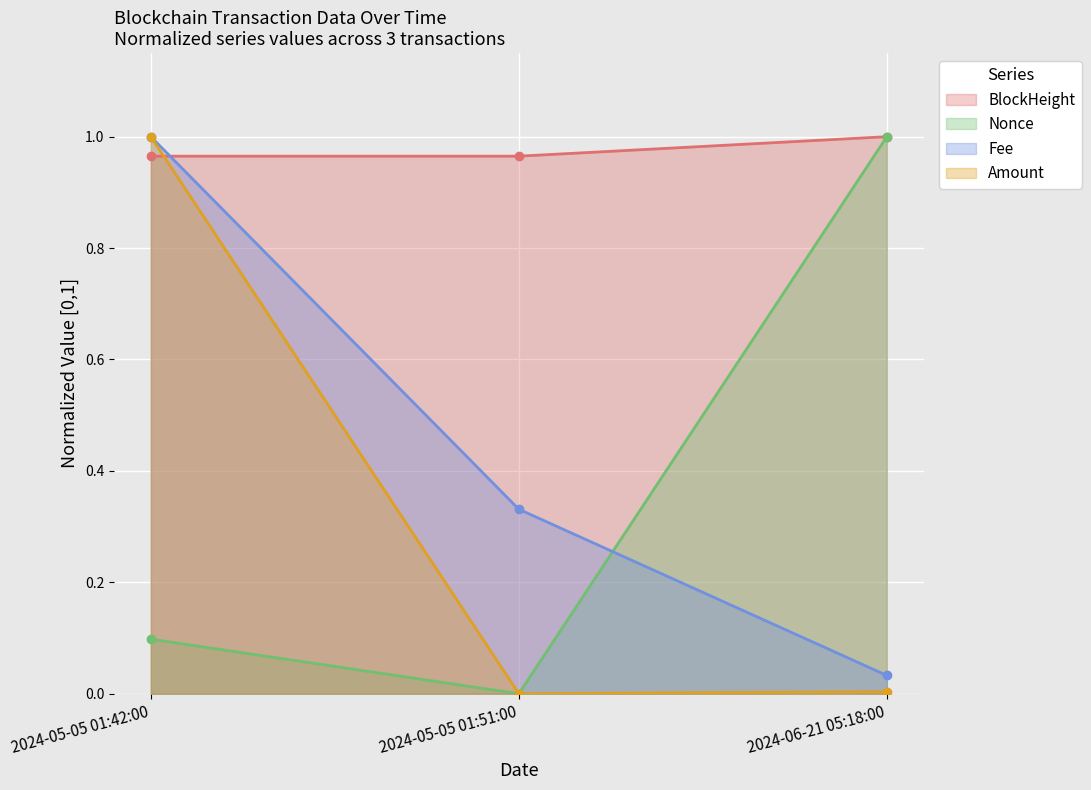

Is the value of BlockHeight at 2024-05-05 01:51:00 greater than the value of Amount at 2024-06-21 05:18:00?

Yes